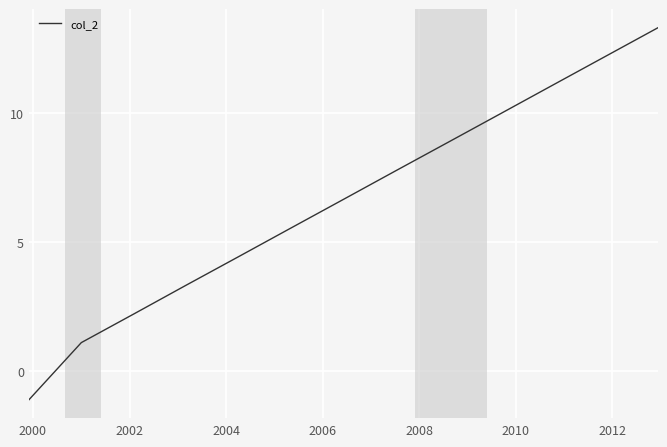

Count the number of data series in this chart.

1